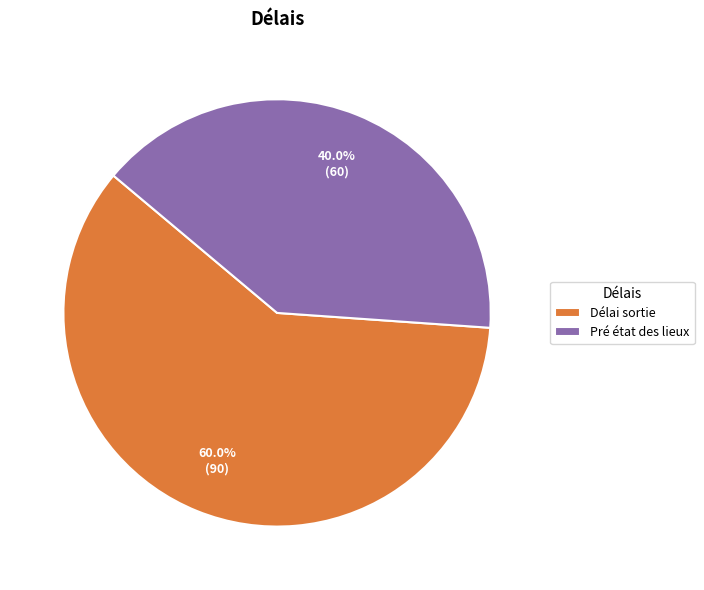

What percentage is the Pré état des lieux slice, to the nearest percent?

40%